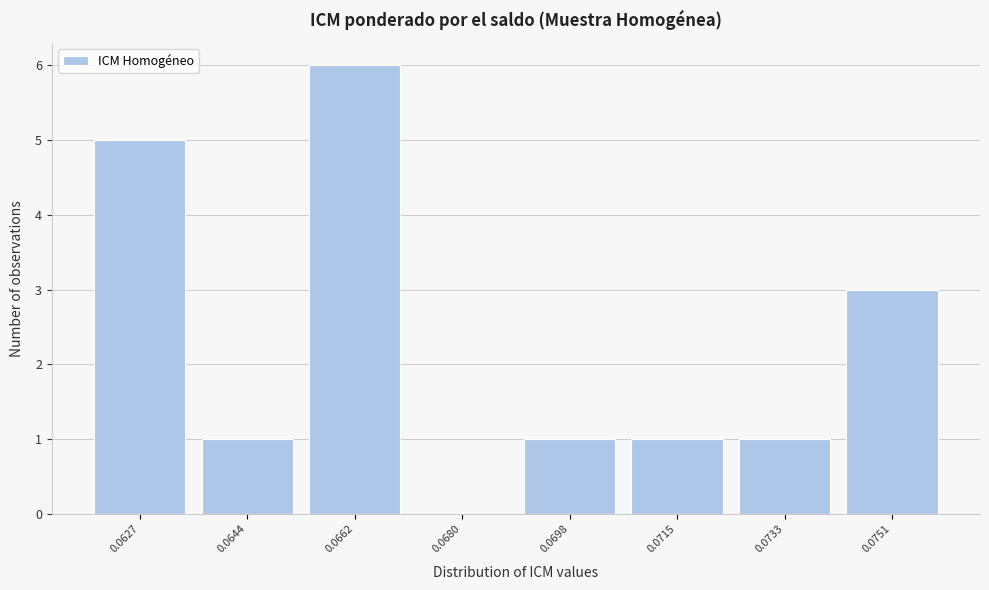

Reading right to left, what are all the values shown in this chart?

0.0751=3	0.0733=1	0.0715=1	0.0698=1	0.0680=0	0.0662=6	0.0644=1	0.0627=5